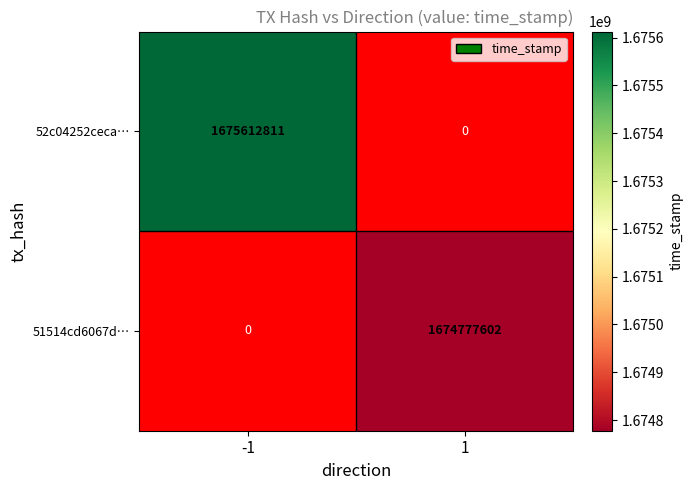

Is it true that 51514cd6067d… equals 2535304720 at 1?

False